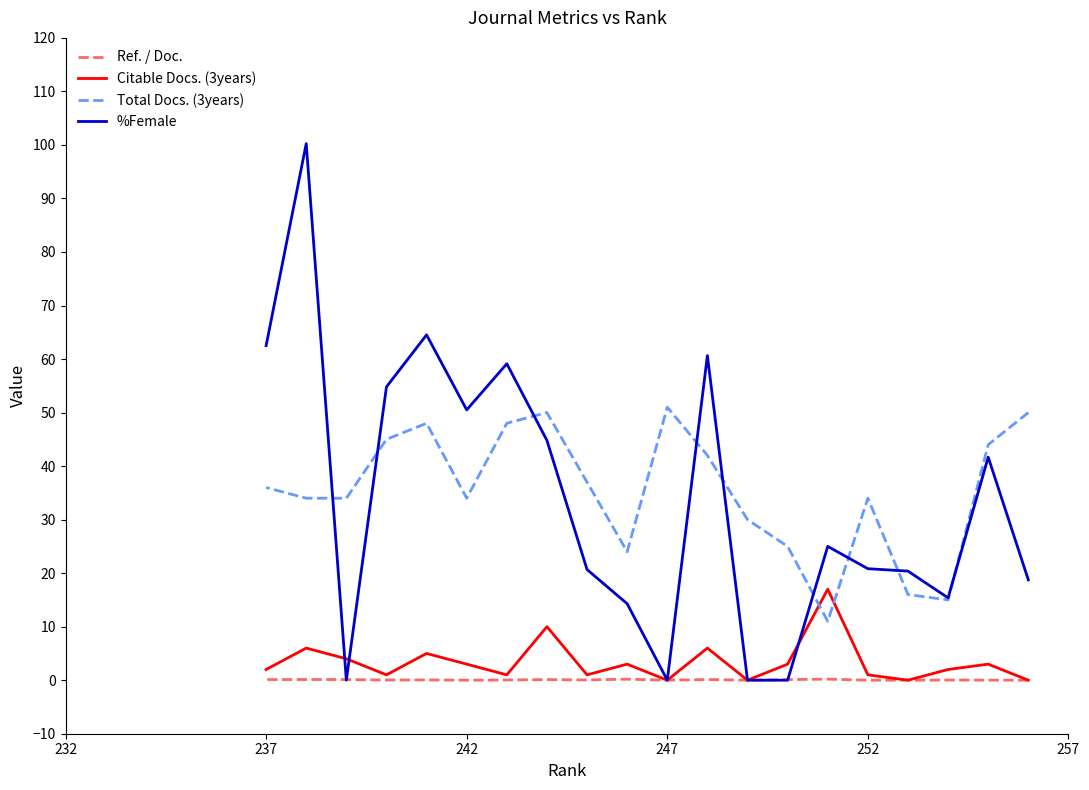

What is the value of the Ref. / Doc. point at the 12th from the left?

0.1